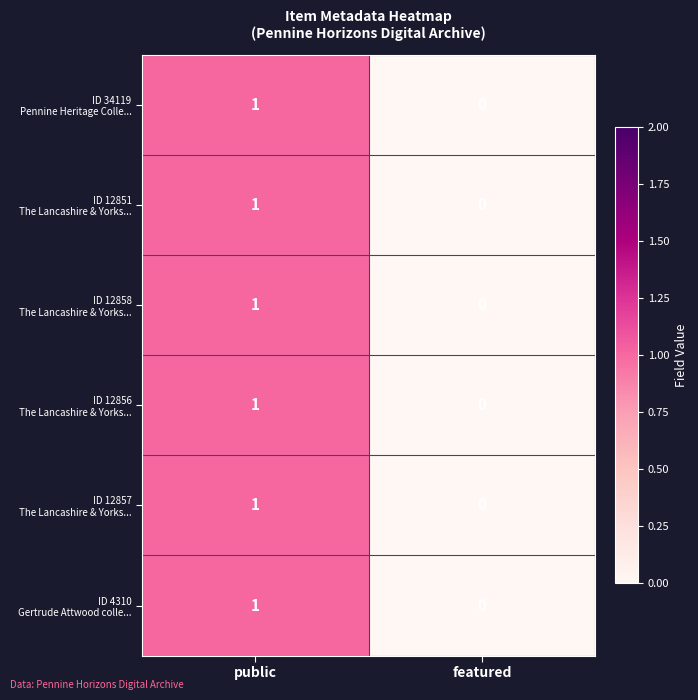

At which category is the sum across all series the highest?

public